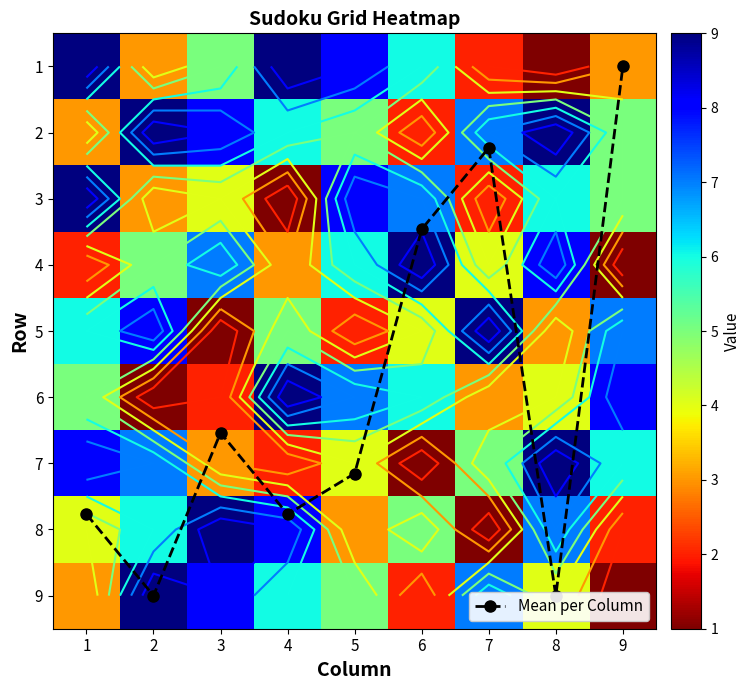

Which category has the lowest value across all series?

9